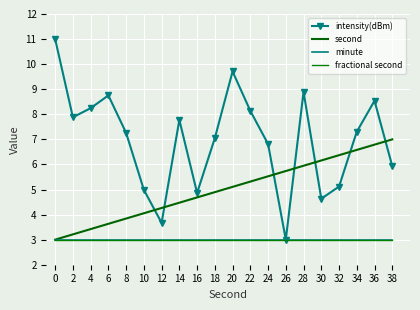

How many lines are shown in the chart?

4